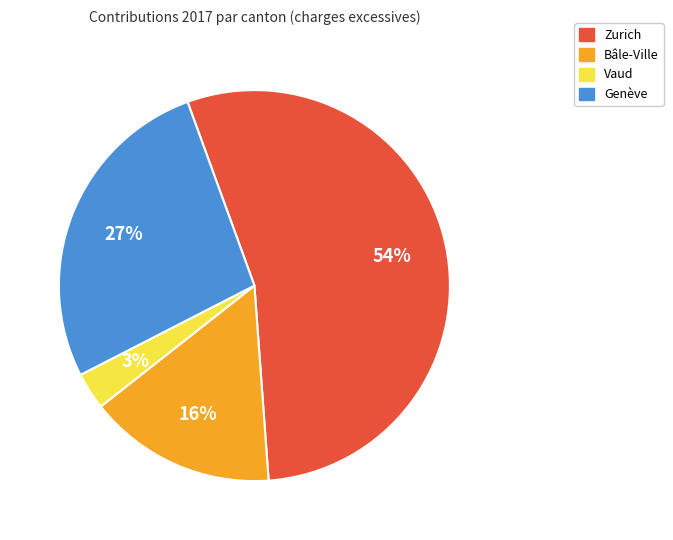

What percentage is the Genève slice, to the nearest percent?

27%